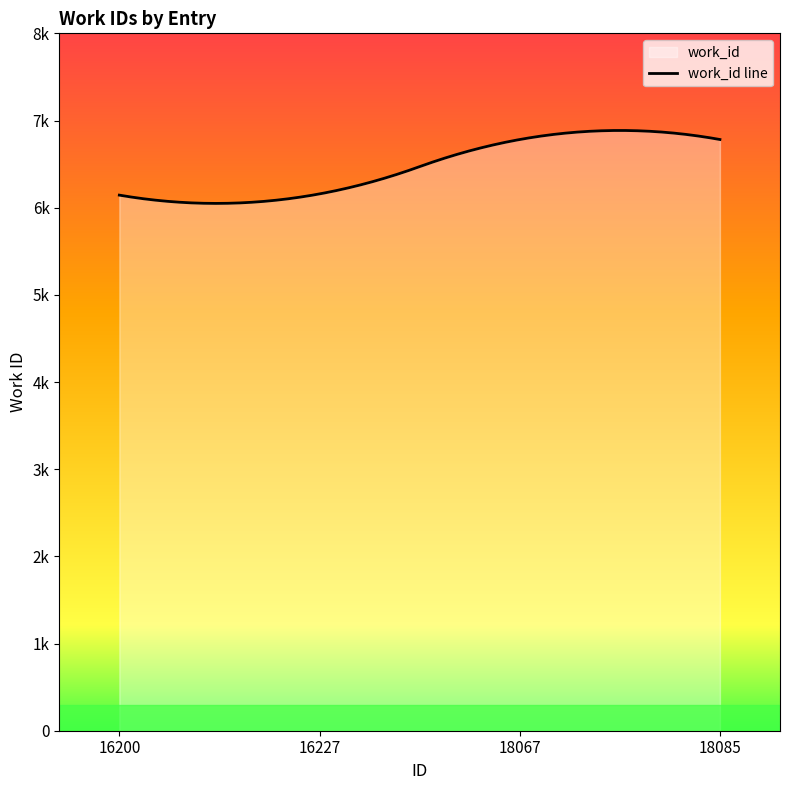

Is it true that the value at 18085 is 9865?

False